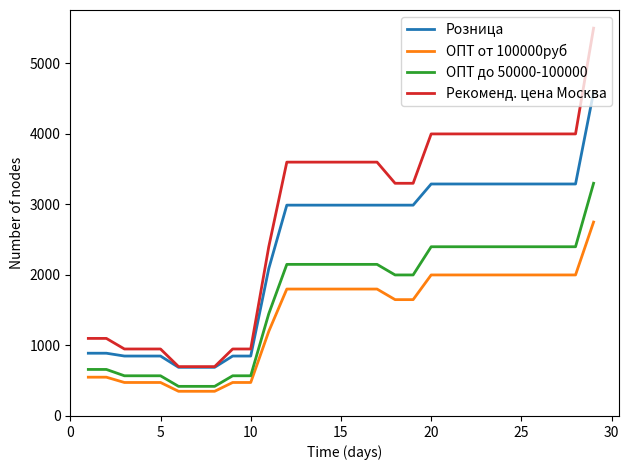

Rank the series by their maximum value, from highest to lowest.

Рекоменд. цена Москва, Розница, ОПТ до 50000-100000, ОПТ от 100000руб